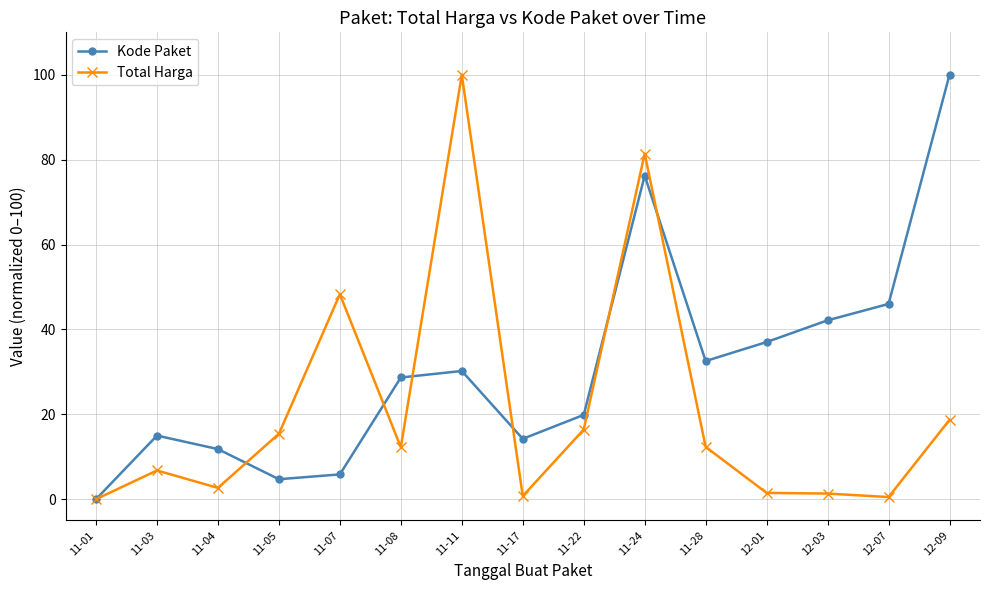

How many categories are shown in the chart?

15